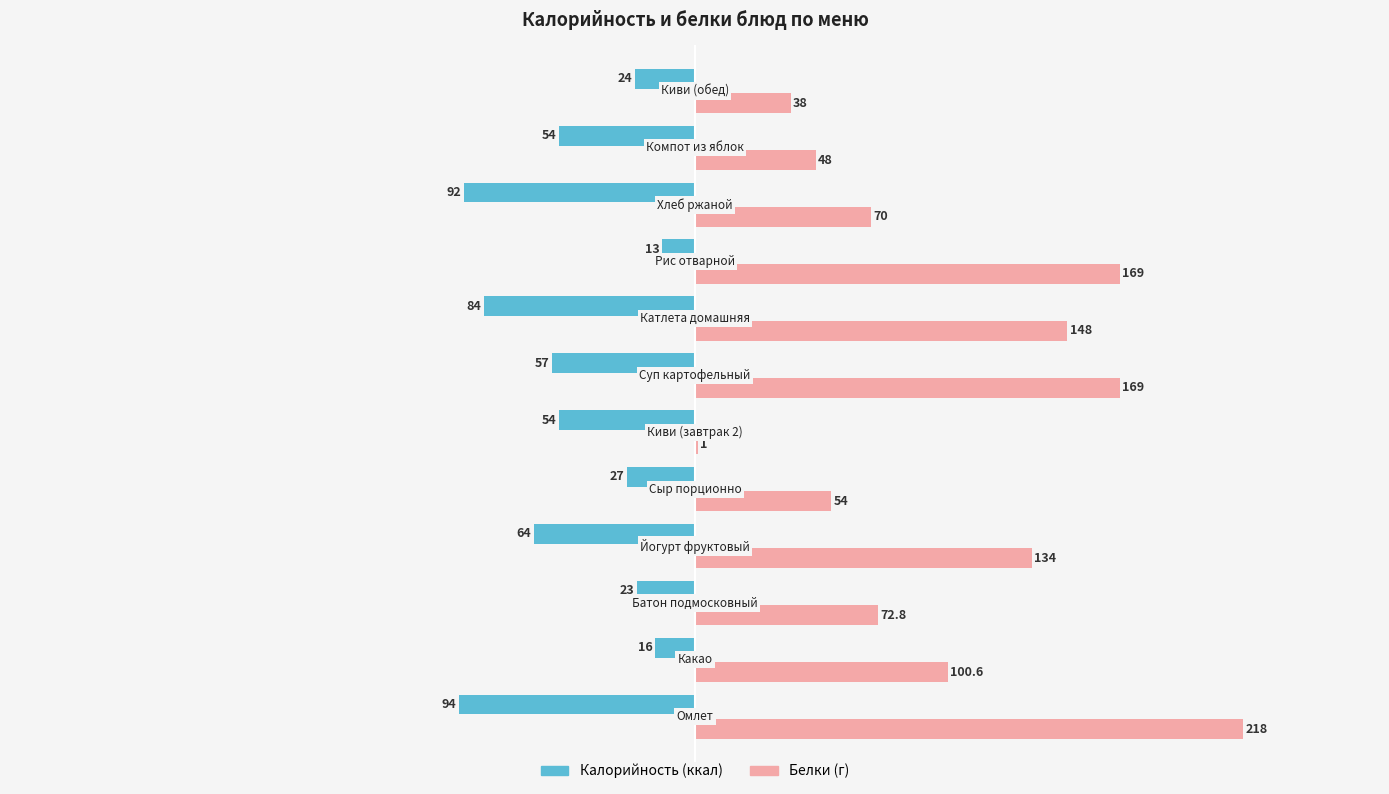

What is the greatest value displayed?

218.0